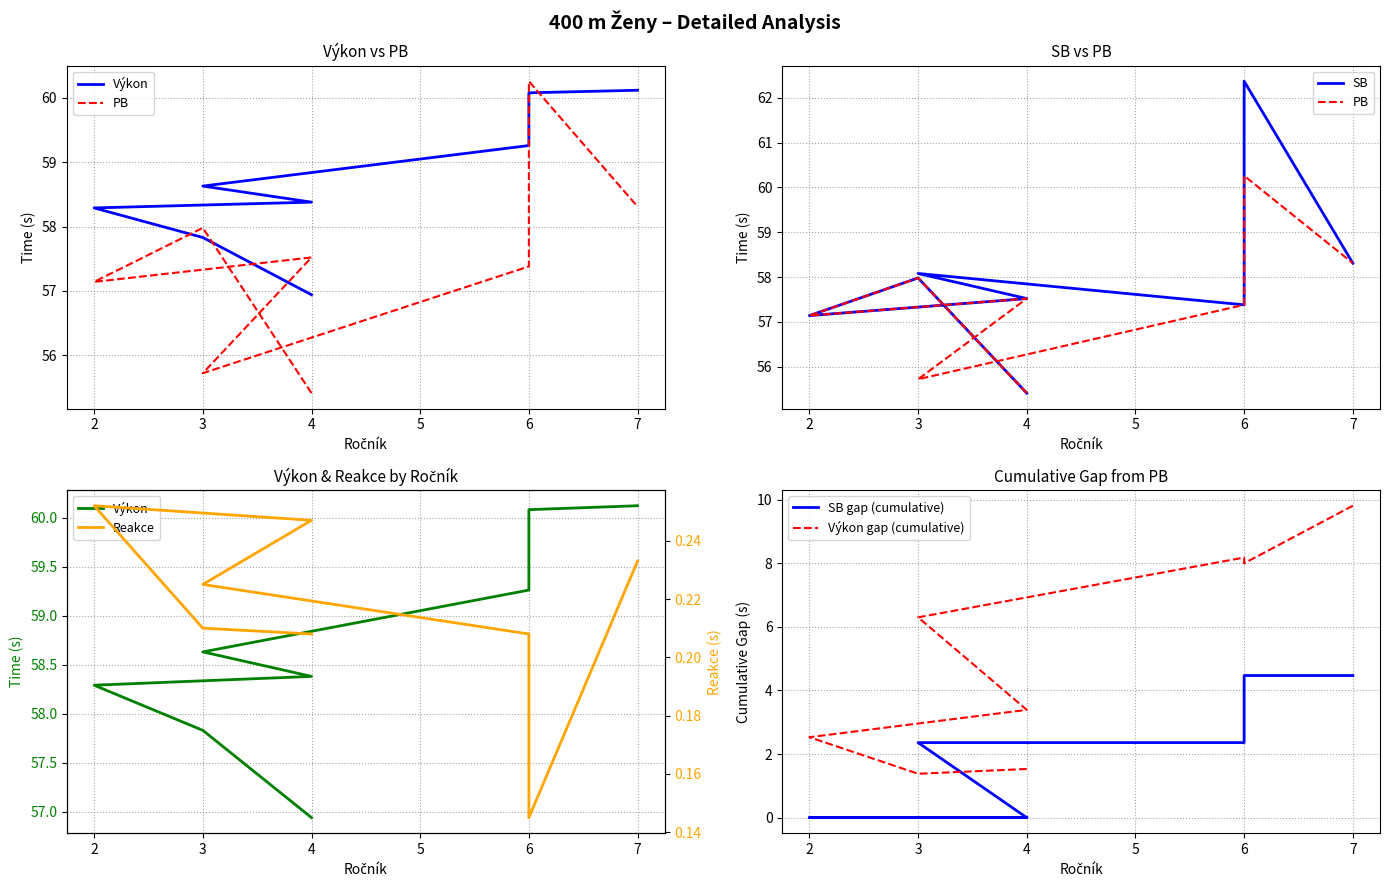

What is the average value of the Výkon series?

58.7